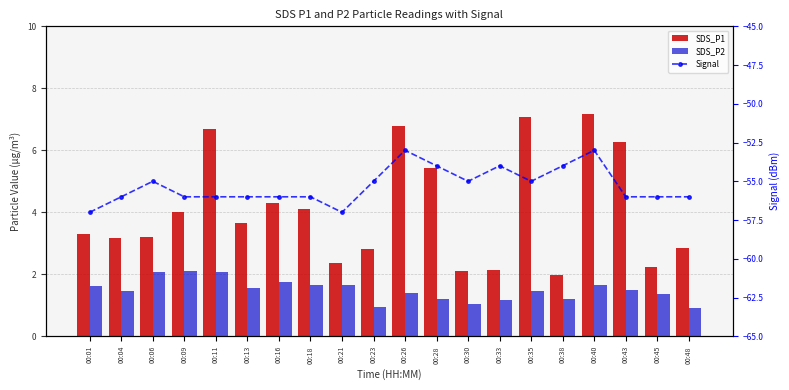

Reading left to right, what are all the values shown in this chart?

SDS_P1: 00:01=3.3	00:04=3.2	00:06=3.2	00:09=4.0	00:11=6.7	00:13=3.6	00:16=4.3	00:18=4.1	00:21=2.4	00:23=2.8	00:26=6.8	00:28=5.4	00:30=2.1	00:33=2.1	00:35=7.1	00:38=2.0	00:40=7.2	00:43=6.3	00:45=2.2	00:48=2.9
SDS_P2: 00:01=1.6	00:04=1.4	00:06=2.1	00:09=2.1	00:11=2.1	00:13=1.6	00:16=1.8	00:18=1.6	00:21=1.6	00:23=0.9	00:26=1.4	00:28=1.2	00:30=1.1	00:33=1.2	00:35=1.4	00:38=1.2	00:40=1.7	00:43=1.5	00:45=1.4	00:48=0.9
Signal: 00:01=-57.0	00:04=-56.0	00:06=-55.0	00:09=-56.0	00:11=-56.0	00:13=-56.0	00:16=-56.0	00:18=-56.0	00:21=-57.0	00:23=-55.0	00:26=-53.0	00:28=-54.0	00:30=-55.0	00:33=-54.0	00:35=-55.0	00:38=-54.0	00:40=-53.0	00:43=-56.0	00:45=-56.0	00:48=-56.0